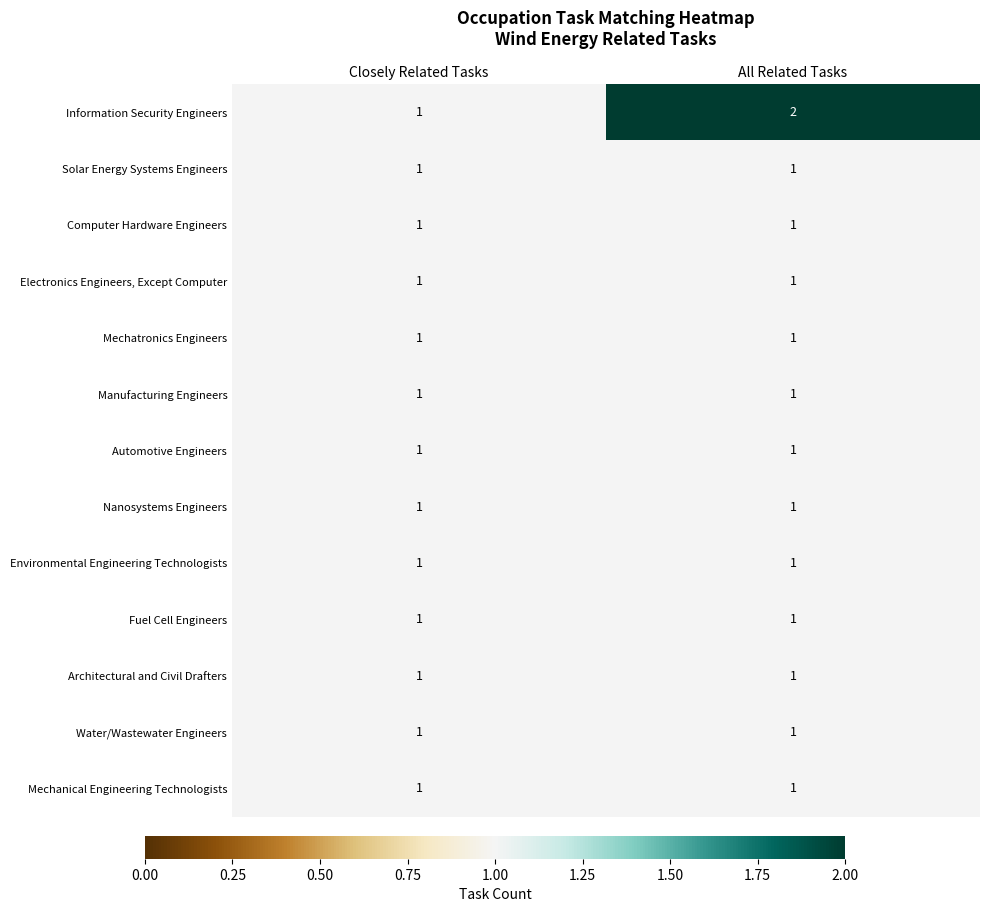

At which category is the sum across all series the highest?

All Related Tasks